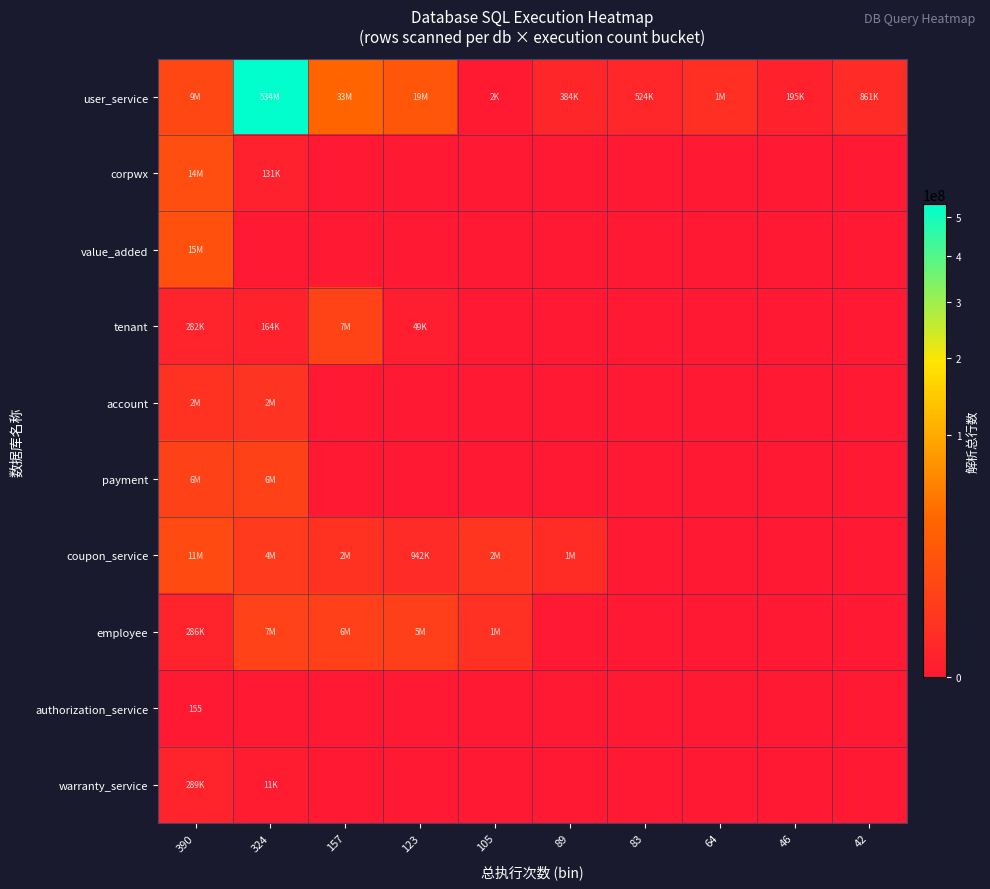

How many series are shown in this chart?

10